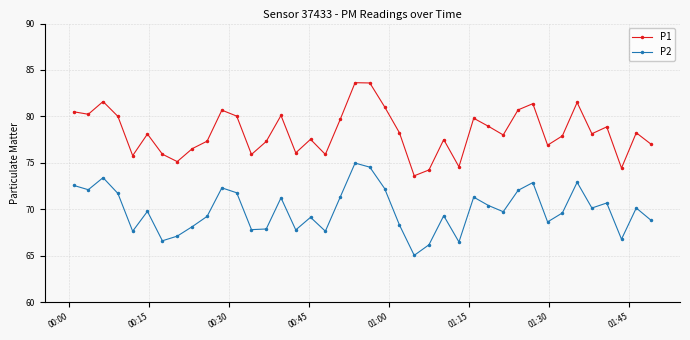

Which series has the largest total across all categories?

P1